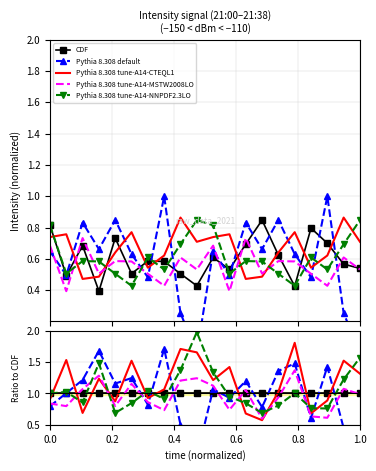

True or false: Pythia 8.308 tune-A14-CTEQL1 and Pythia 8.308 tune-A14-NNPDF2.3LO intersect in this chart.

True